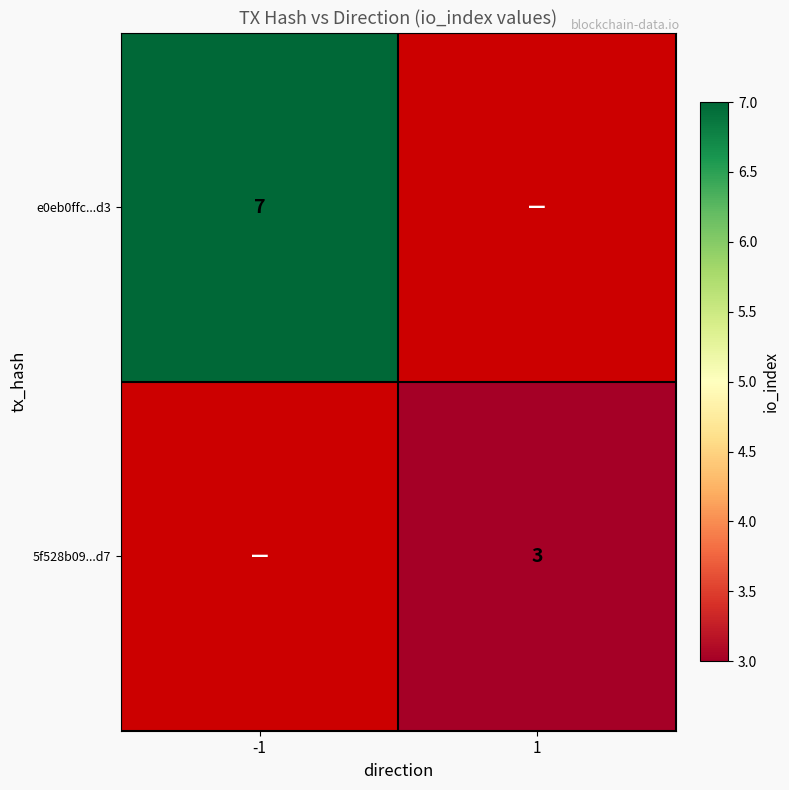

The e0eb0ffc...d3 series shows 7 at -1. True or false?

True